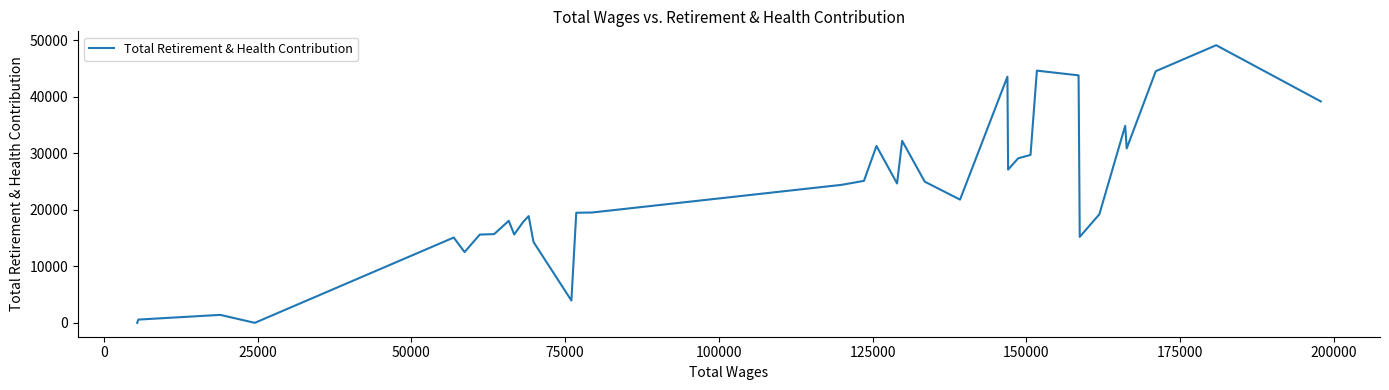

What is the greatest value displayed?

49099